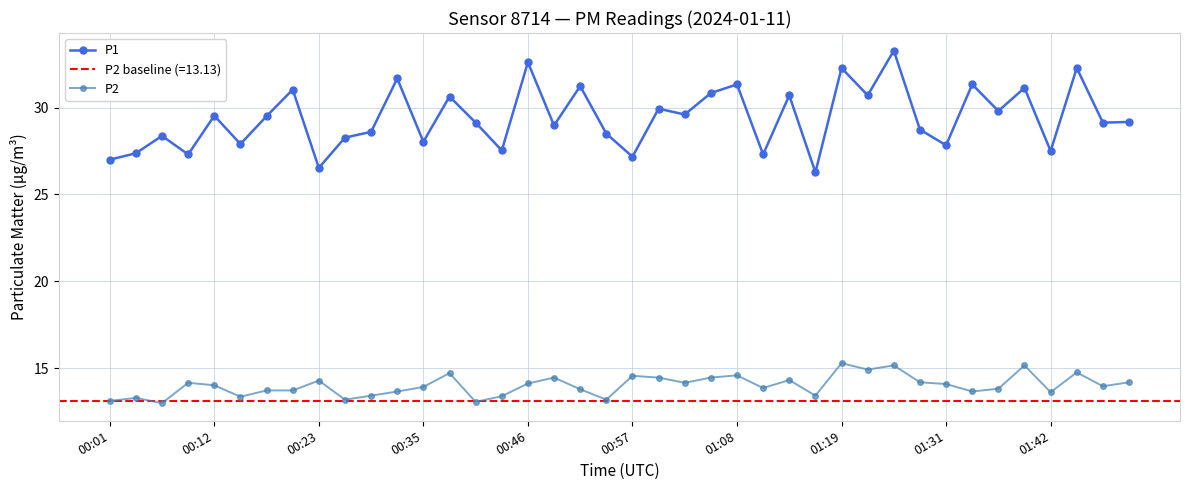

How many values in the P2 series are below 14?

20